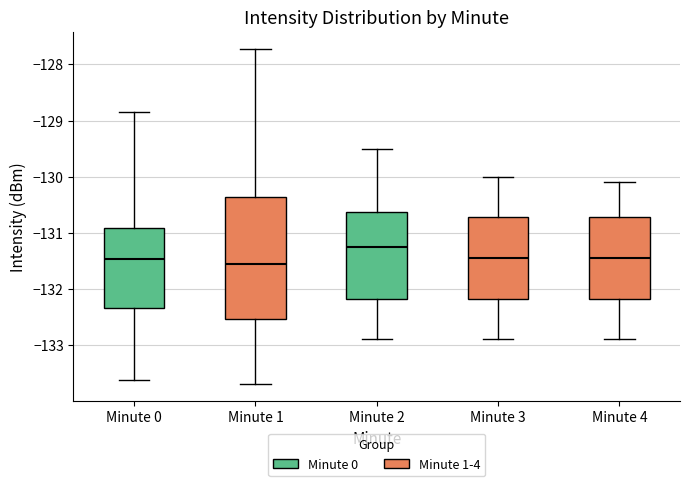

Reading left to right, transcribe this box plot: for each box, give where its median line is, the range the box spans, and where its two whiskers end, as read against the y-axis. The values are not printed on the chart, so give them approximately, as read against the axis.

Minute 0: median -131.5, box -132.3 to -130.9, whiskers -133.6 to -128.8
Minute 1: median -131.5, box -132.5 to -130.4, whiskers -133.7 to -127.7
Minute 2: median -131.2, box -132.2 to -130.6, whiskers -132.9 to -129.5
Minute 3: median -131.4, box -132.2 to -130.7, whiskers -132.9 to -130.0
Minute 4: median -131.4, box -132.2 to -130.7, whiskers -132.9 to -130.1